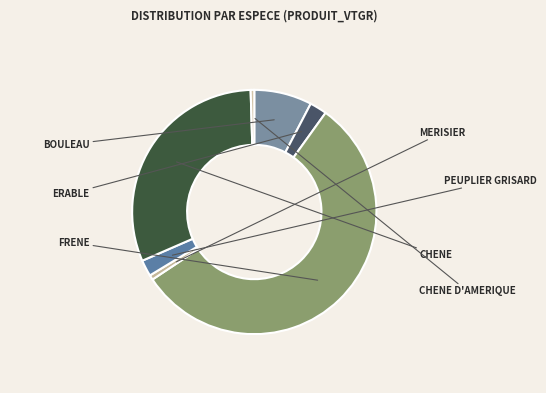

To the nearest percent, what is the combined percentage of FRENE and CHENE D'AMERIQUE?

56%